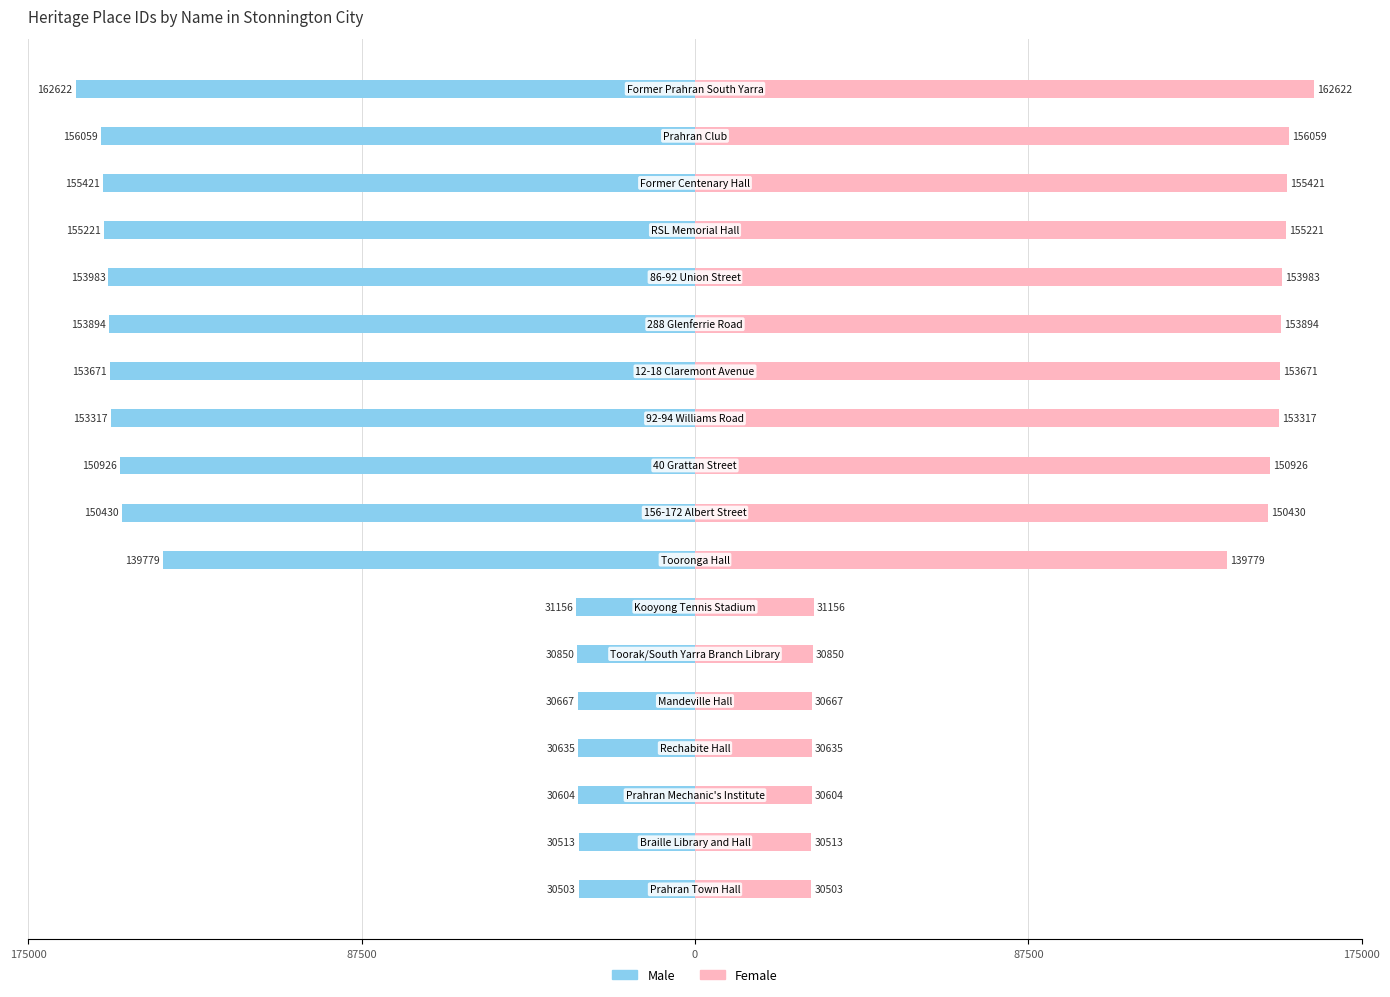

How many bars are there in total?

36